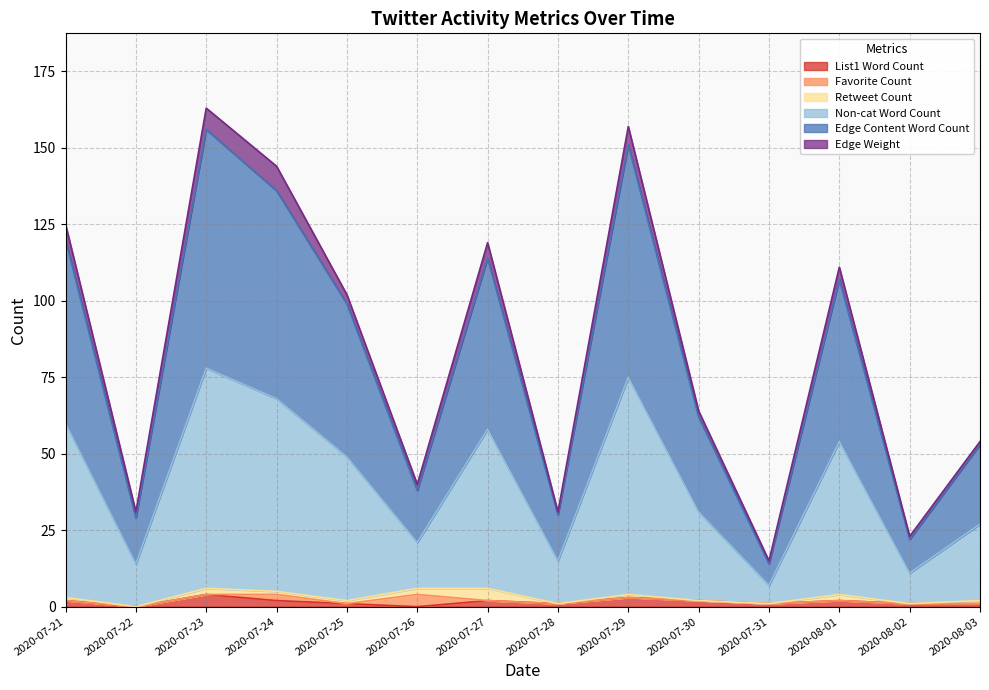

What is the label of the 7th point from the left?

2020-07-27